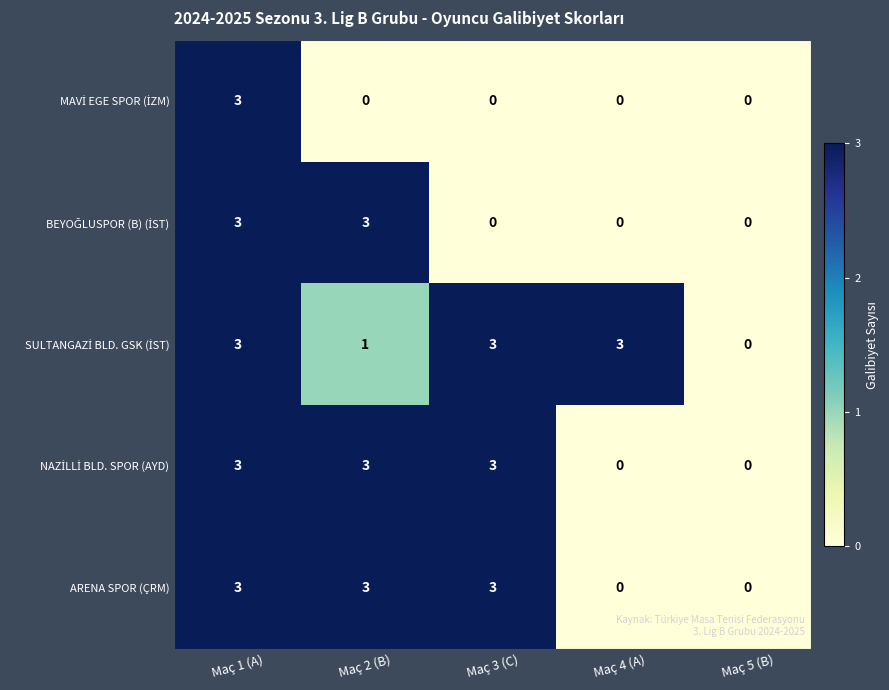

What is the total value across all series at Maç 4 (A)?

3